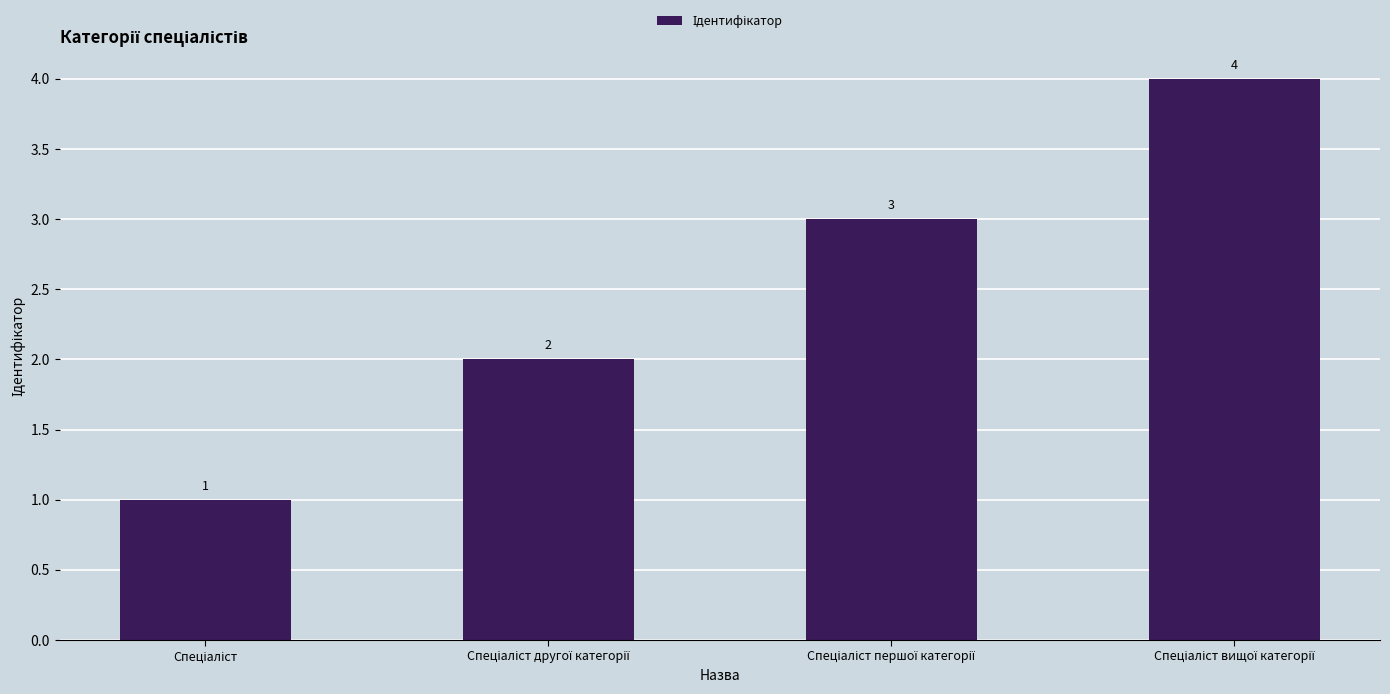

How many values are below 3?

2